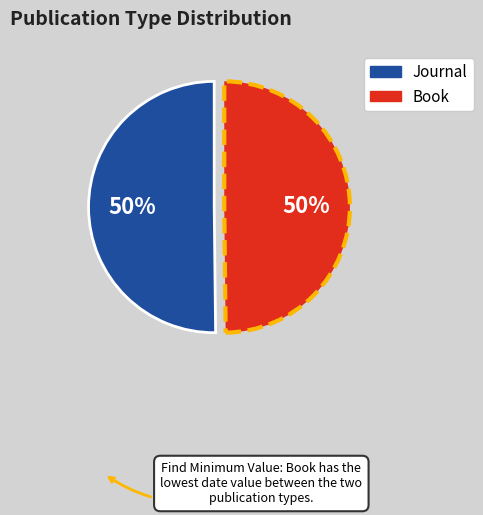

Approximately how many times larger is the value at Journal compared to Book?

1.0